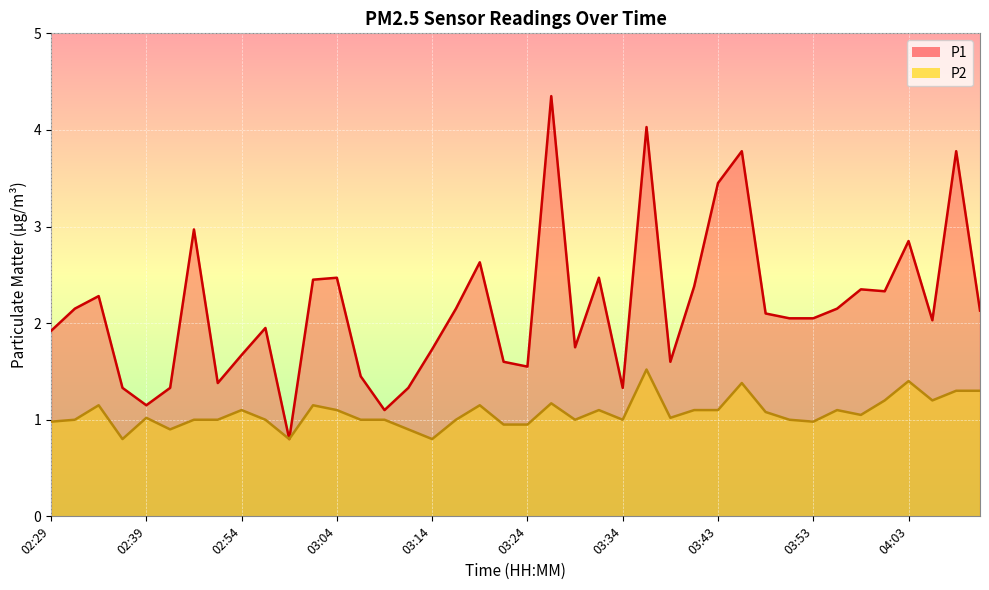

True or false: P1 has a value of 0.6 at 02:36.

False